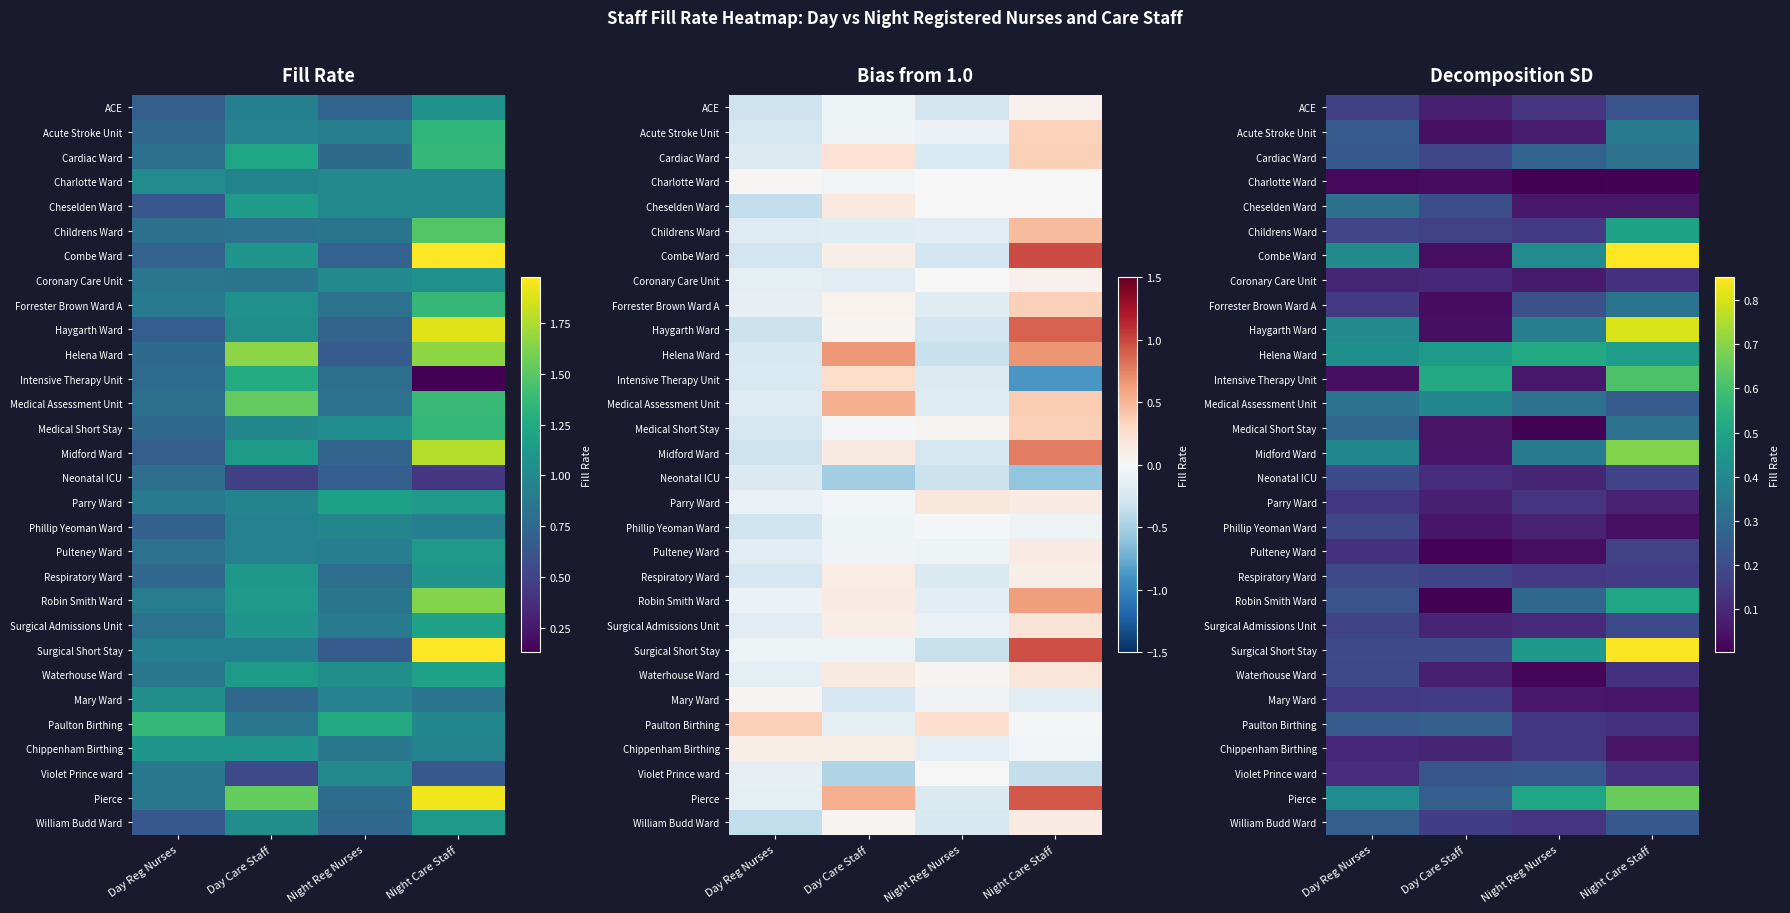

At which category is the sum across all series the highest?

Night Care Staff